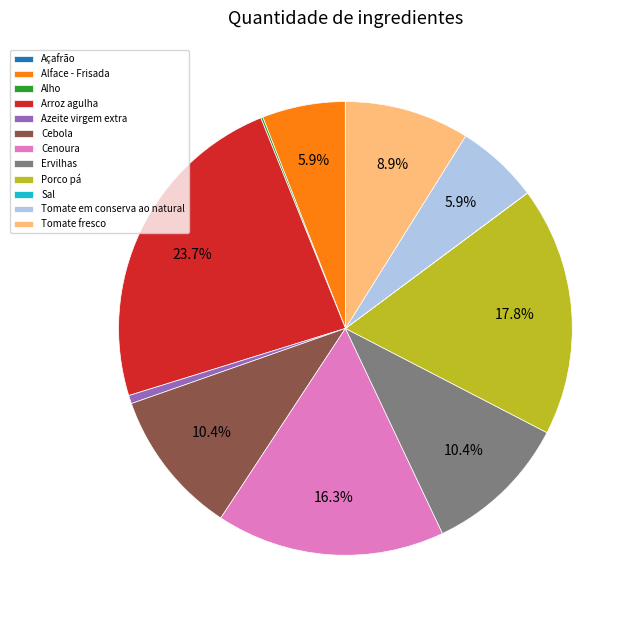

Approximately how many times larger is the value at Arroz agulha compared to Alface - Frisada?

4.0